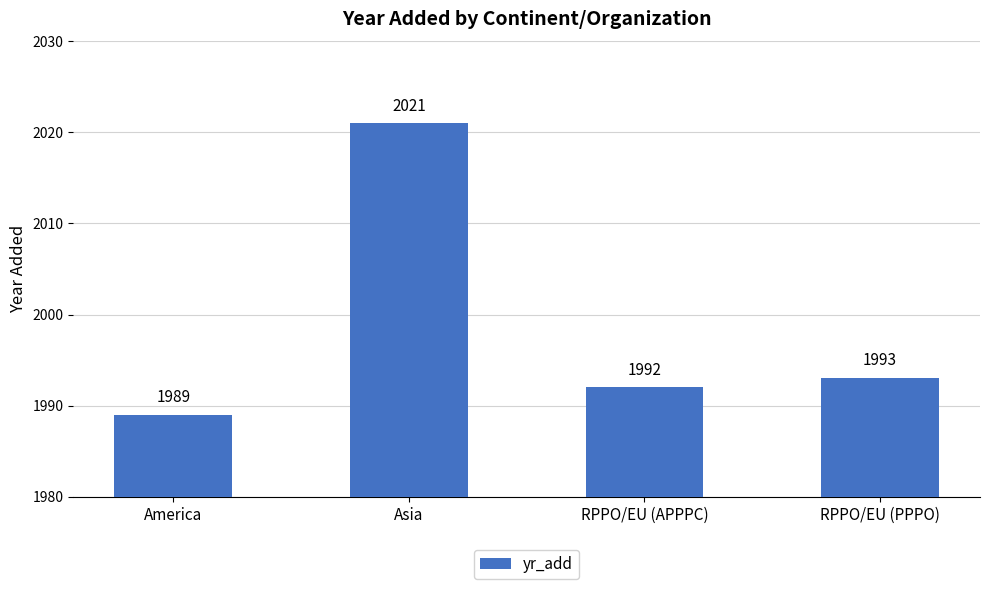

What is the minimum value shown in the chart?

1989